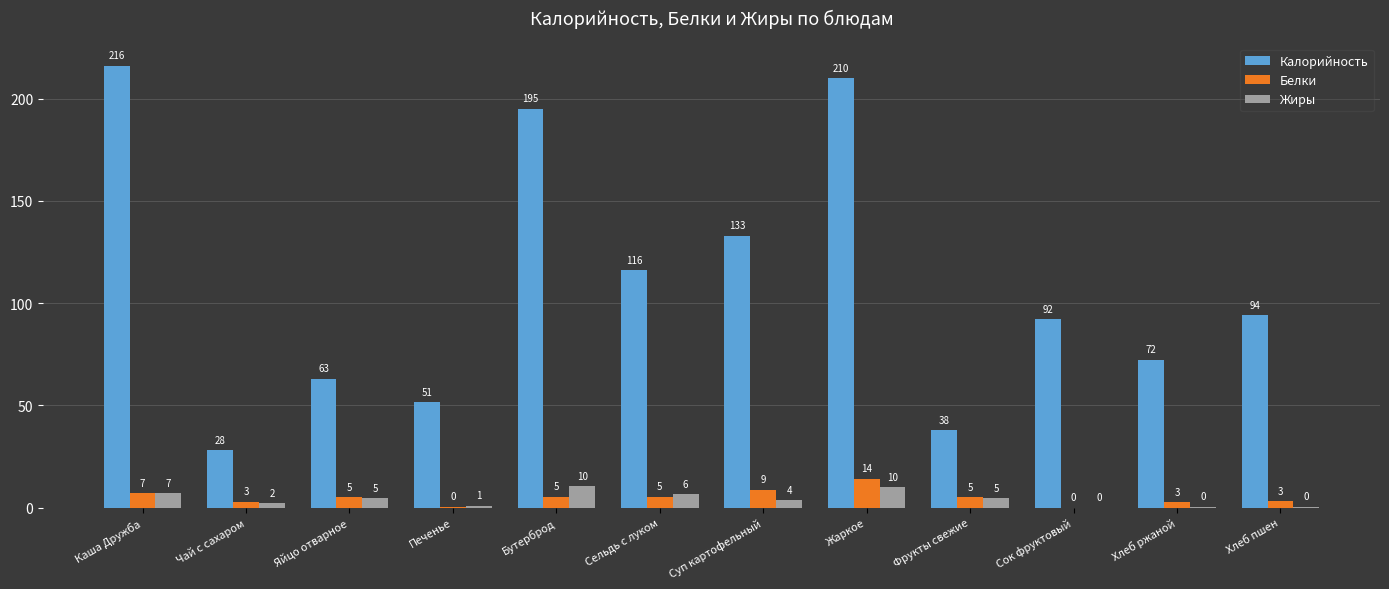

What is the sum of the Жиры values at Бутерброд and Жаркое?

20.4